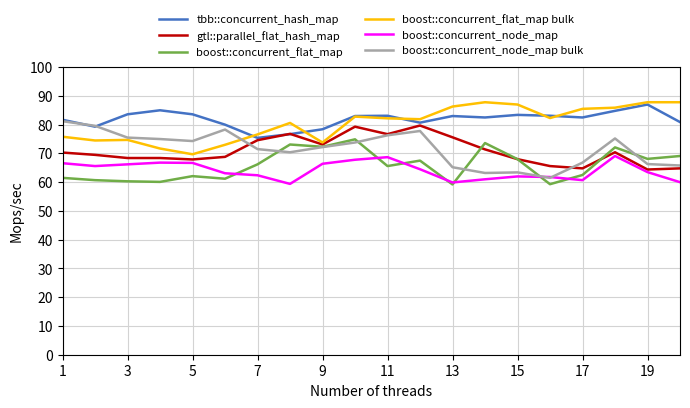

What is the minimum value for boost::concurrent_flat_map?

59.2